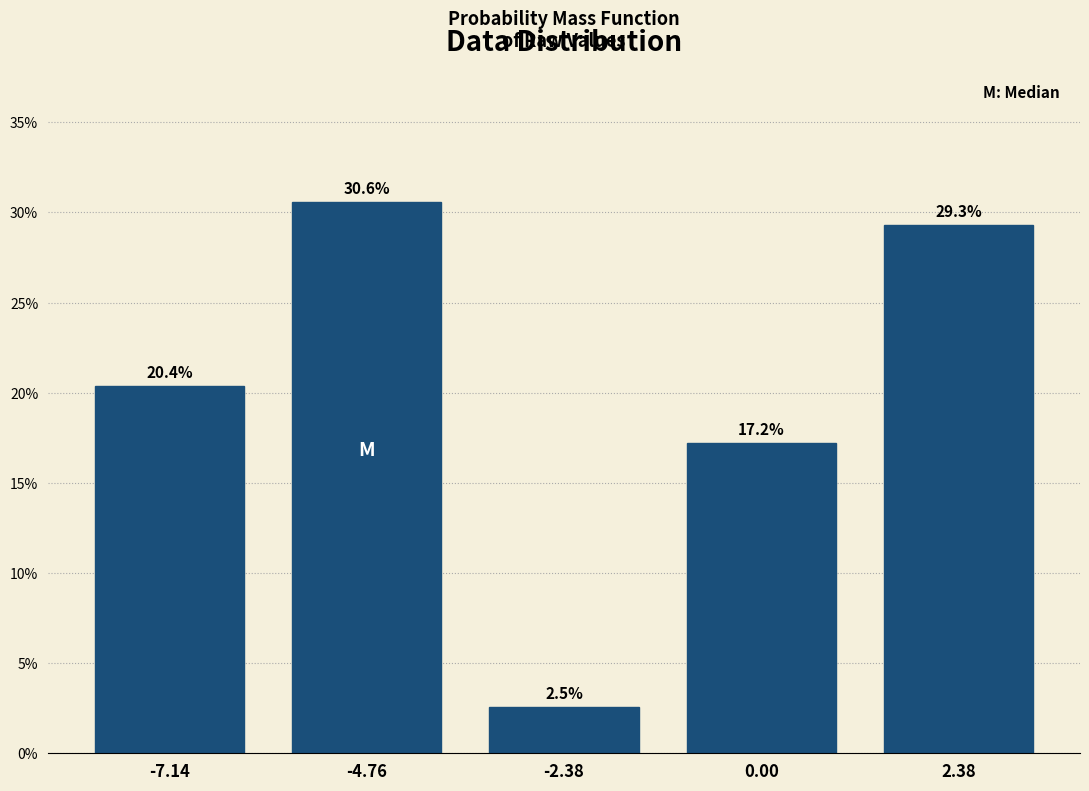

Reading left to right, what are all the values shown in this chart?

-7.14=20.4	-4.76=30.6	-2.38=2.5	0.00=17.2	2.38=29.3